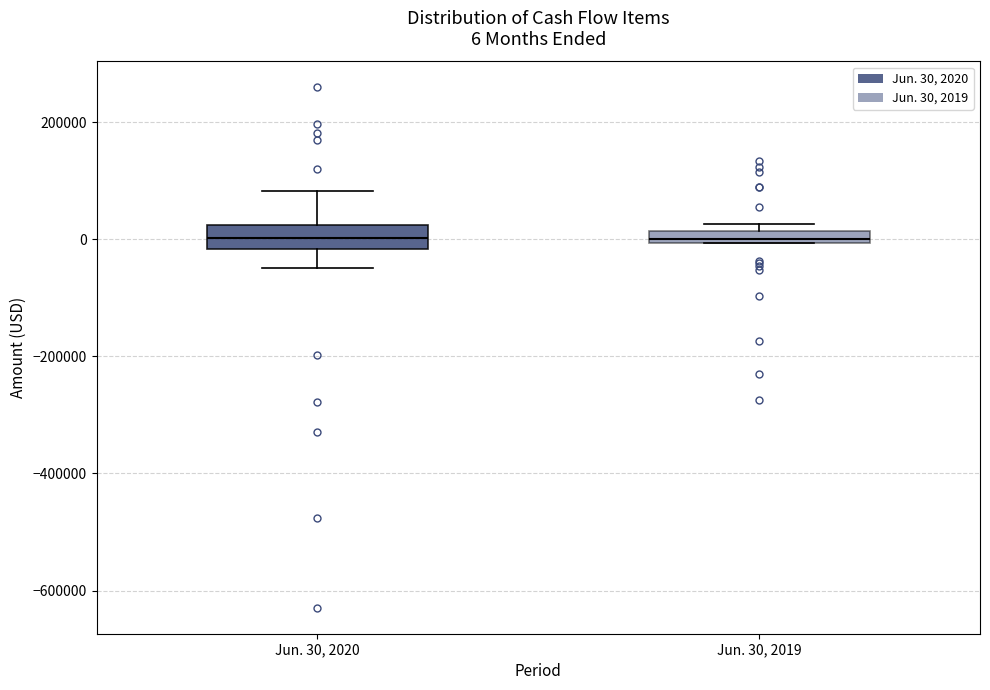

Comparing the boxes themselves (not the whiskers), which one is the tallest?

Jun. 30, 2020